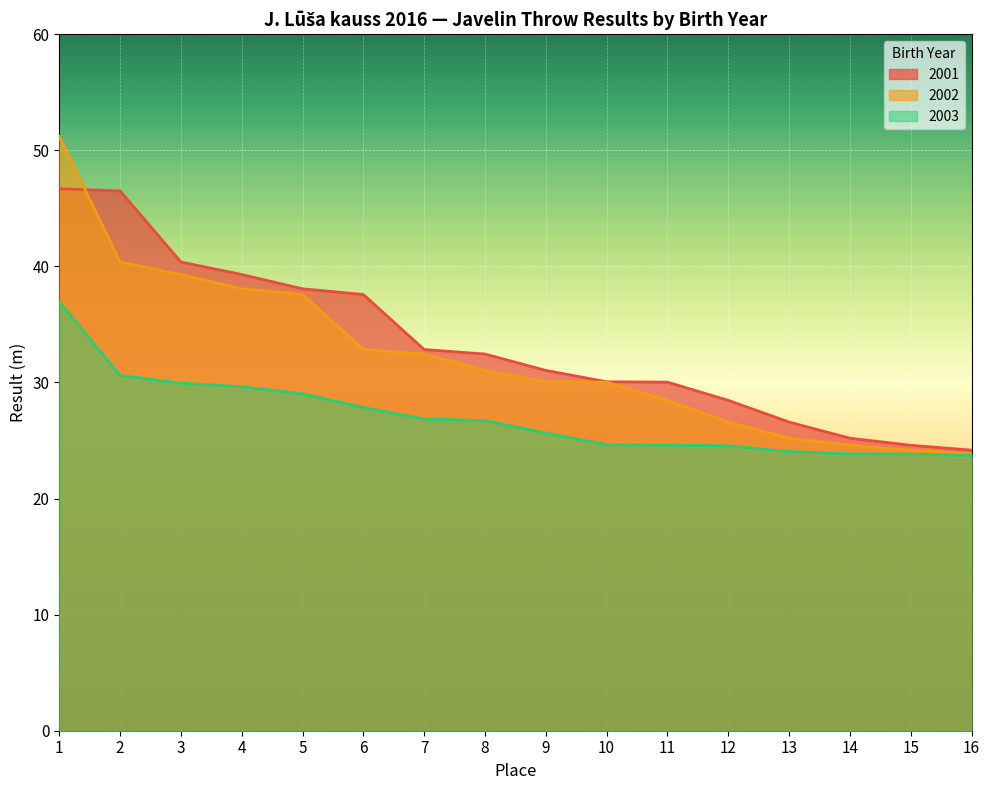

True or false: 2003 and 2001 cross at least once.

False